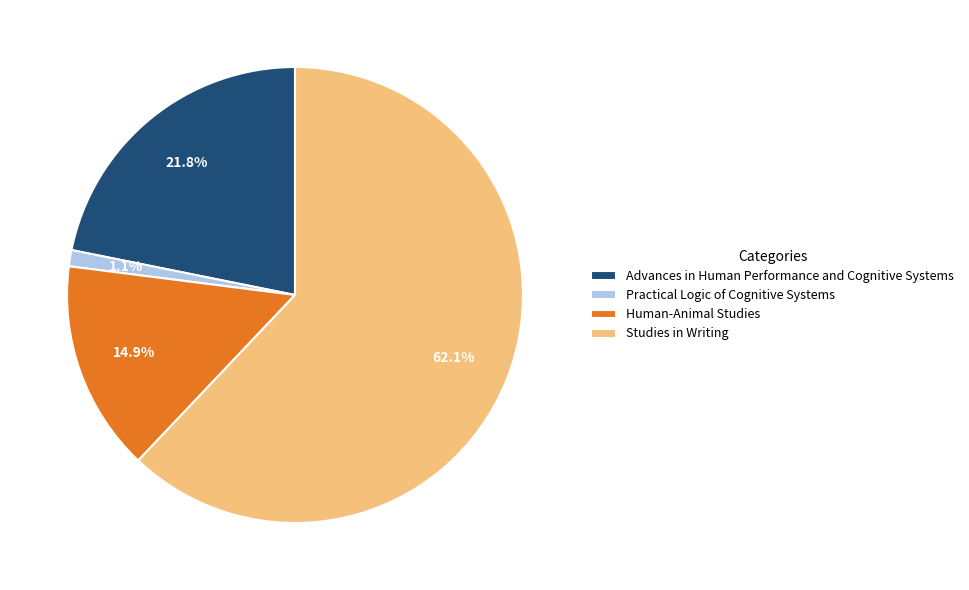

Which category has the biggest portion of the pie?

Studies in Writing